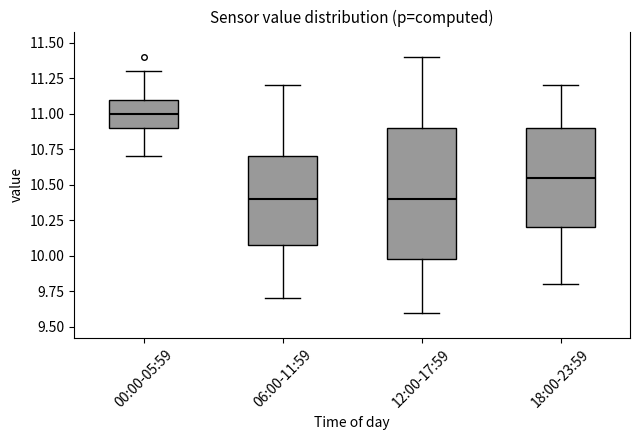

Reading left to right, read every box against the y-axis: the position of its median line, the range the box covers, and the ends of its whiskers. The values are not printed on the chart, so give them approximately, as read against the axis.

00:00-05:59: median 11.00, box 10.90 to 11.10, whiskers 10.70 to 11.30
06:00-11:59: median 10.40, box 10.10 to 10.70, whiskers 9.70 to 11.20
12:00-17:59: median 10.40, box 10.00 to 10.90, whiskers 9.60 to 11.40
18:00-23:59: median 10.55, box 10.20 to 10.90, whiskers 9.80 to 11.20